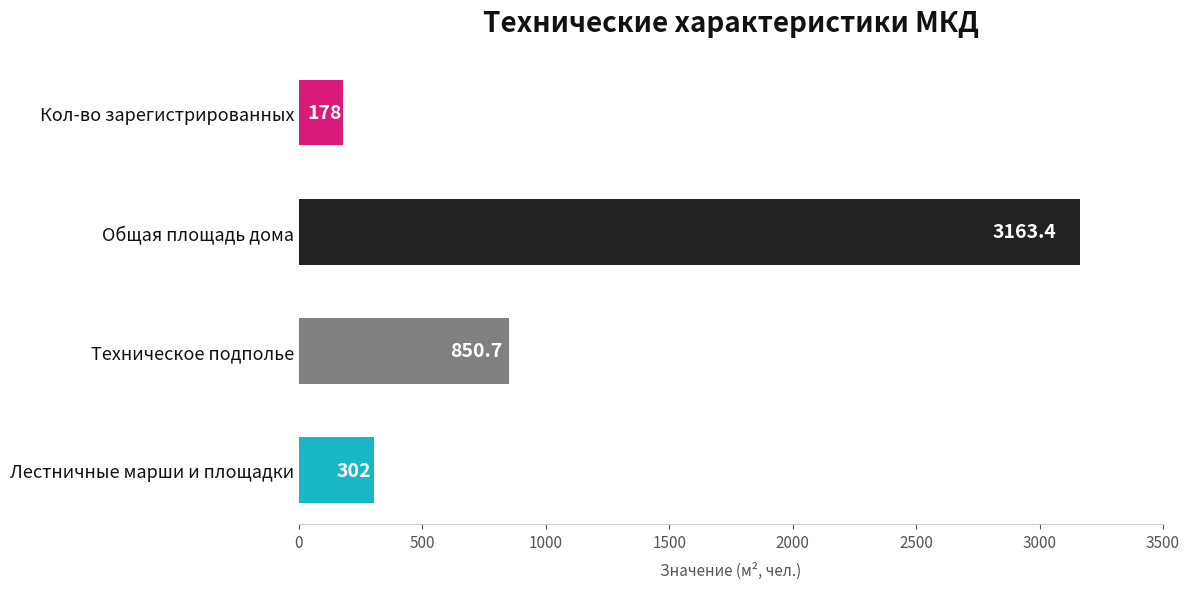

Reading bottom to top, what are all the values shown in this chart?

Лестничные марши и площадки=302.0	Техническое подполье=850.7	Общая площадь дома=3163.4	Кол-во зарегистрированных=178.0